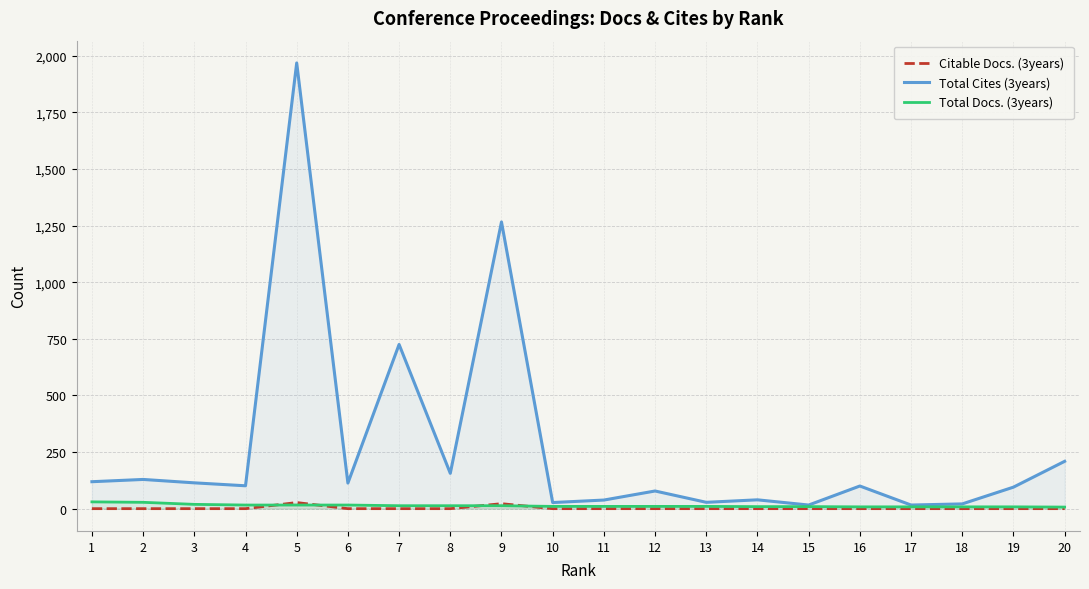

How many intersections are there between Total Docs. (3years) and Citable Docs. (3years)?

4